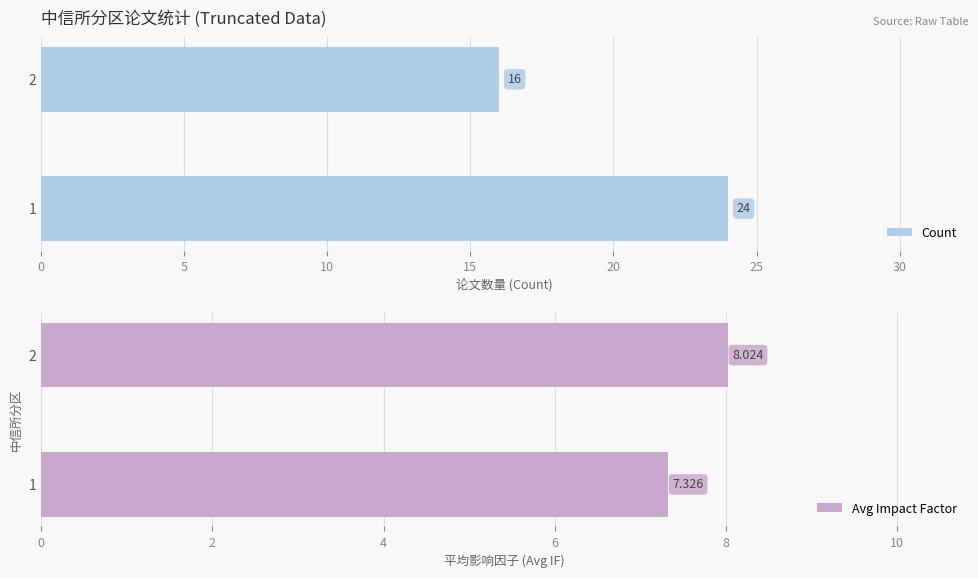

Are the bars grouped side by side (vs. stacked)?

Yes